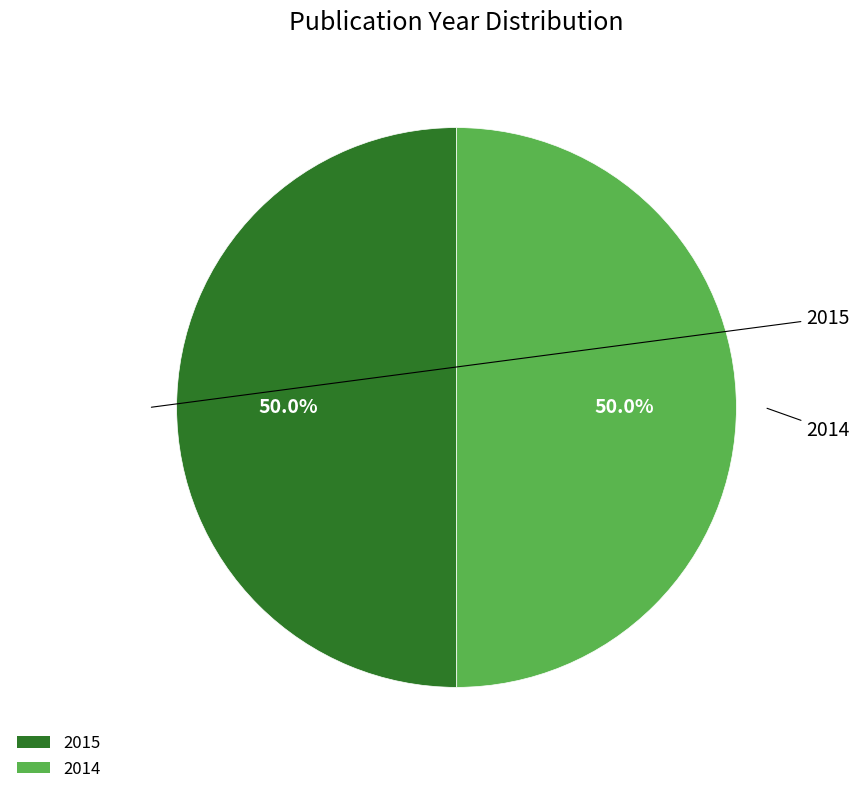

What is the ratio of the value at 2014 to the value at 2015?

1.0